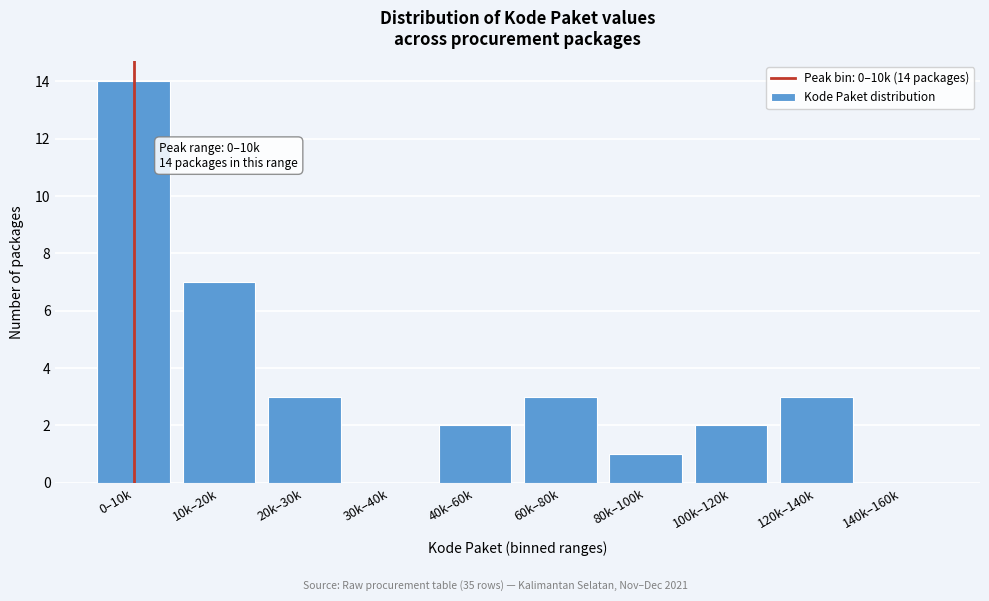

Reading right to left, list all the values displayed in this chart.

140k–160k=0	120k–140k=3	100k–120k=2	80k–100k=1	60k–80k=3	40k–60k=2	30k–40k=0	20k–30k=3	10k–20k=7	0–10k=14